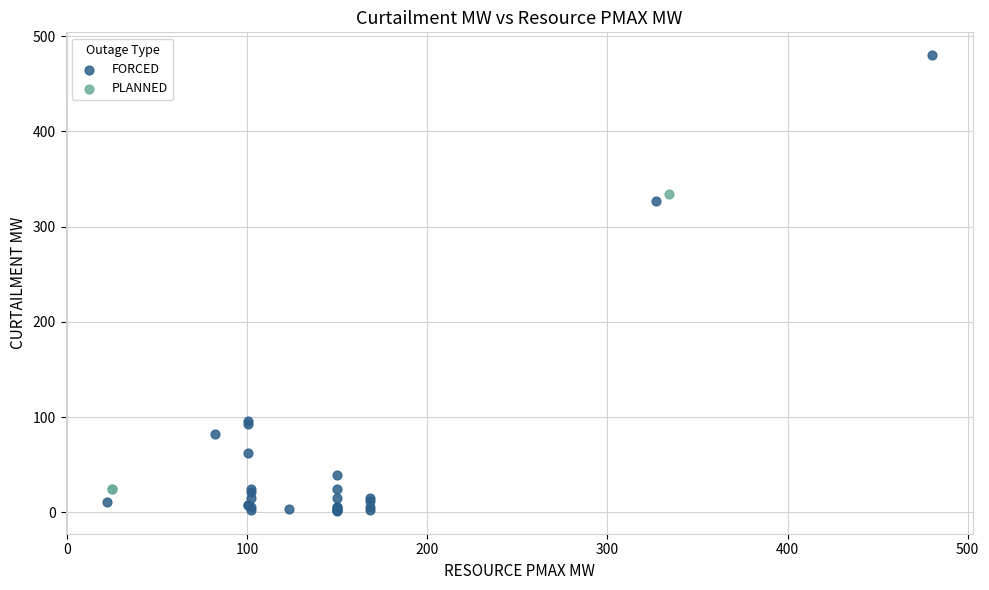

Which series has the widest spread of Y values?

FORCED